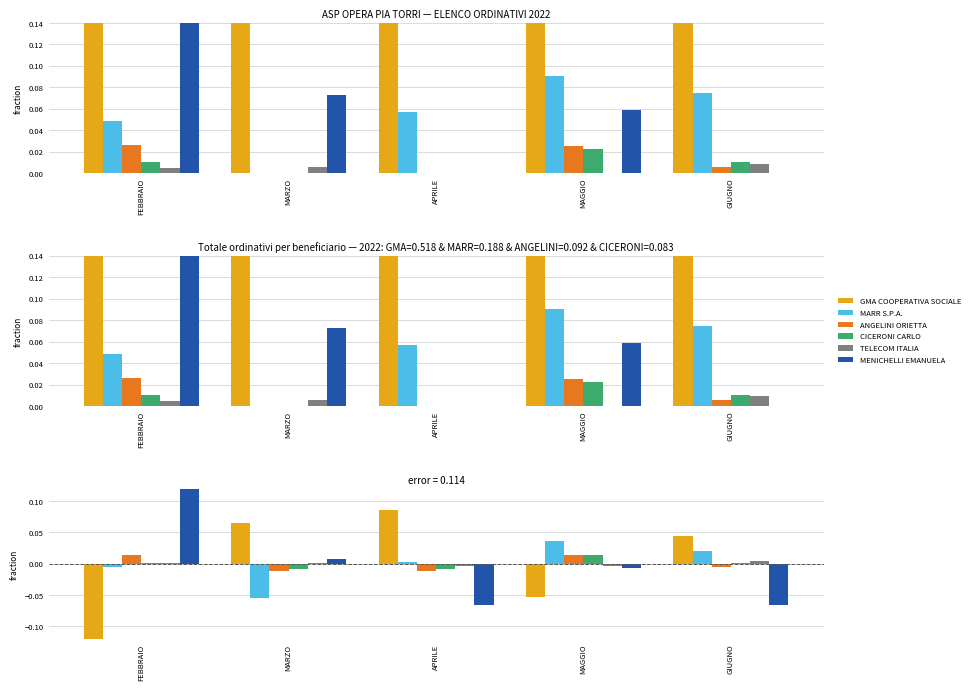

Between APRILE and GIUGNO, which series saw the biggest shift?

GMA COOPERATIVA SOCIALE